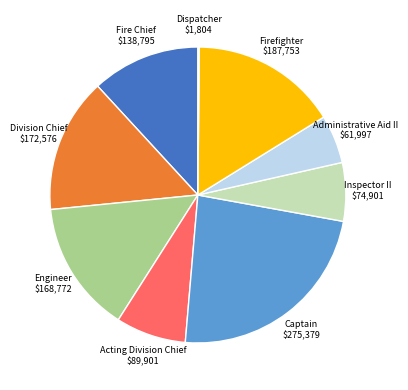

Is there any slice that represents more than half of the pie?

No